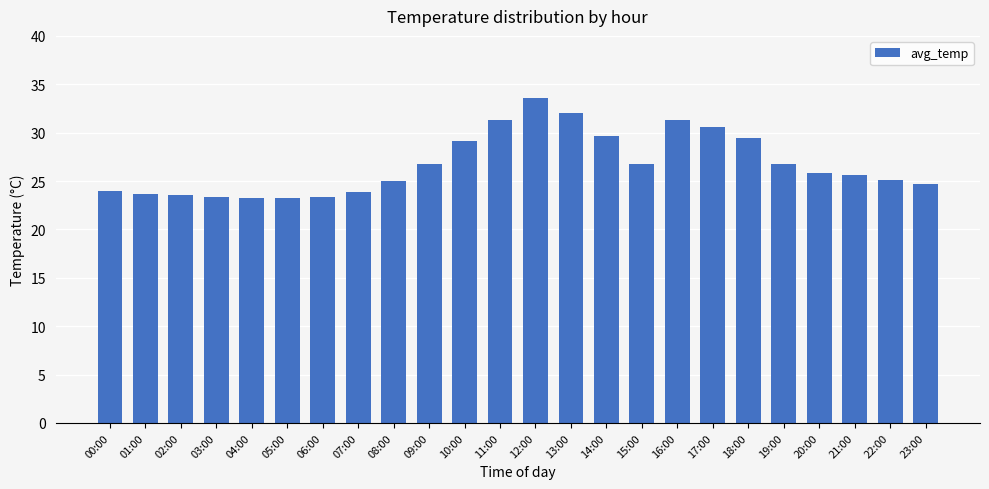

The value at 16:00 is 31.3. True or false?

True